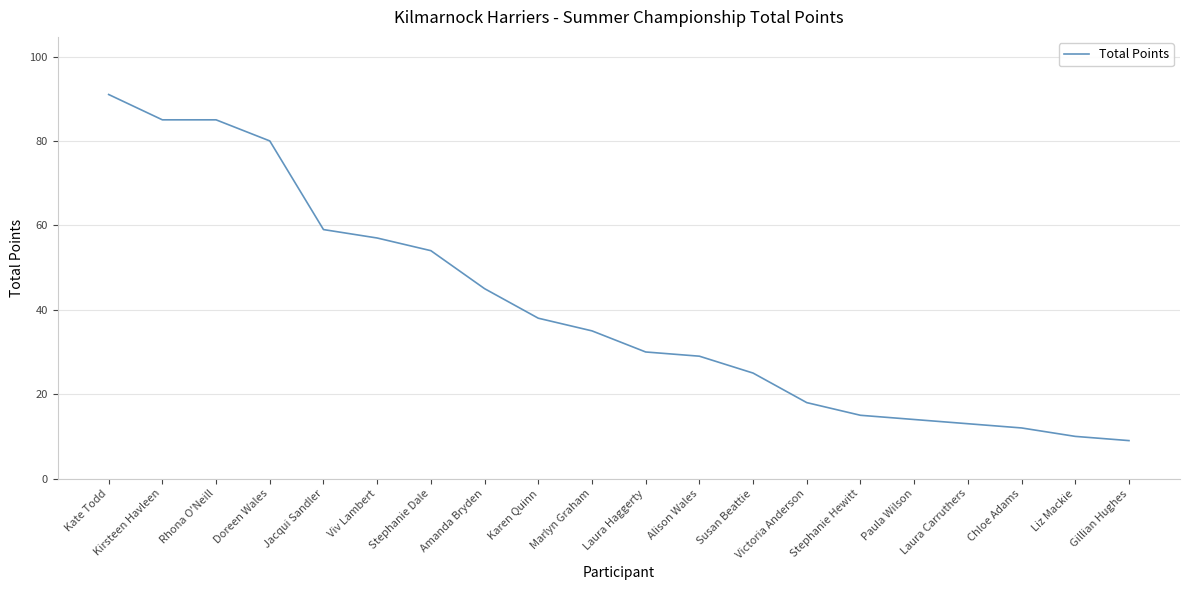

Which category has the lowest value across all series?

Gillian Hughes